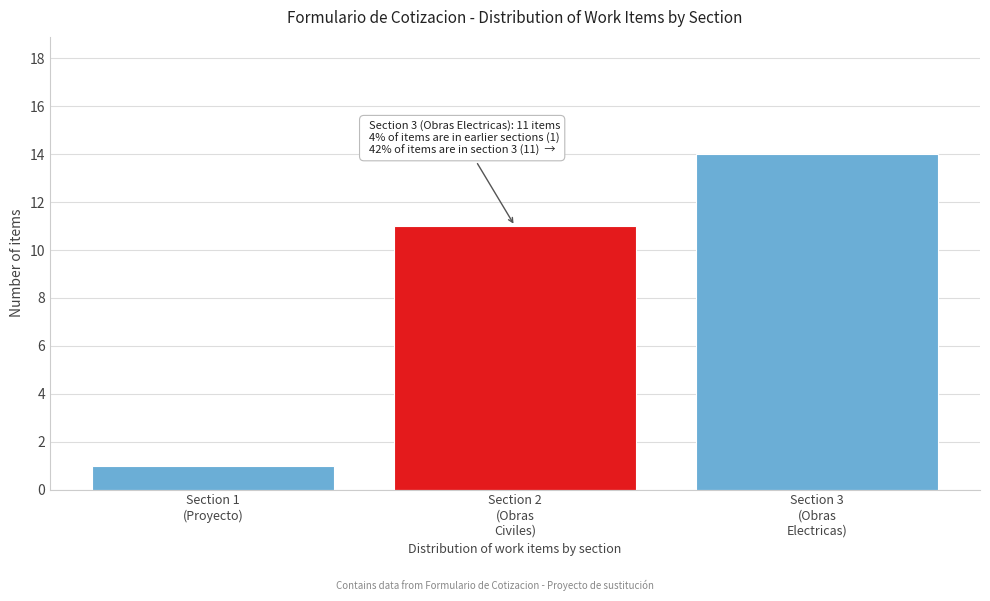

Reading left to right, extract all data points from this chart.

1	11	14